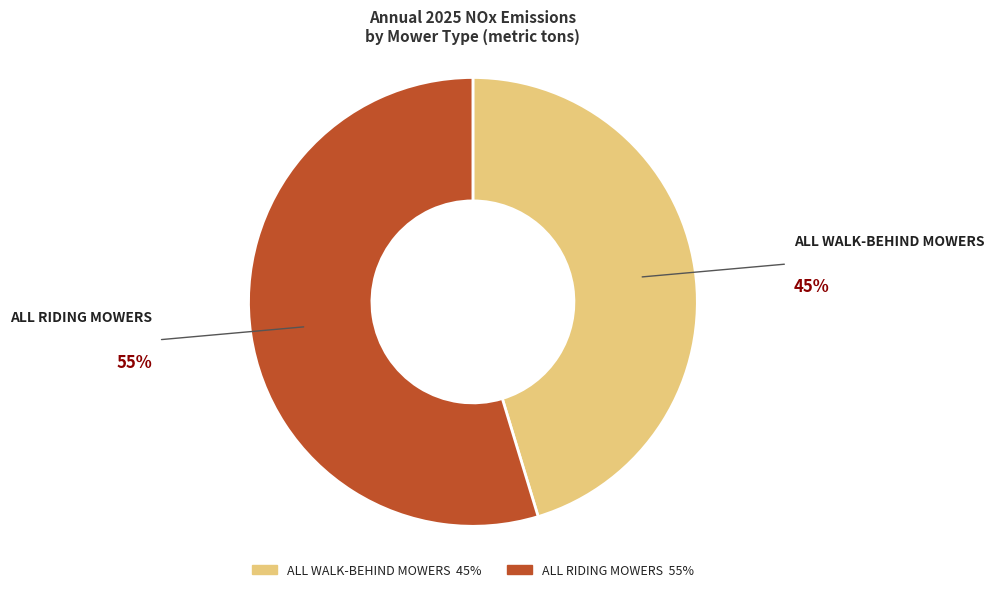

Is there any slice that represents more than half of the pie?

Yes